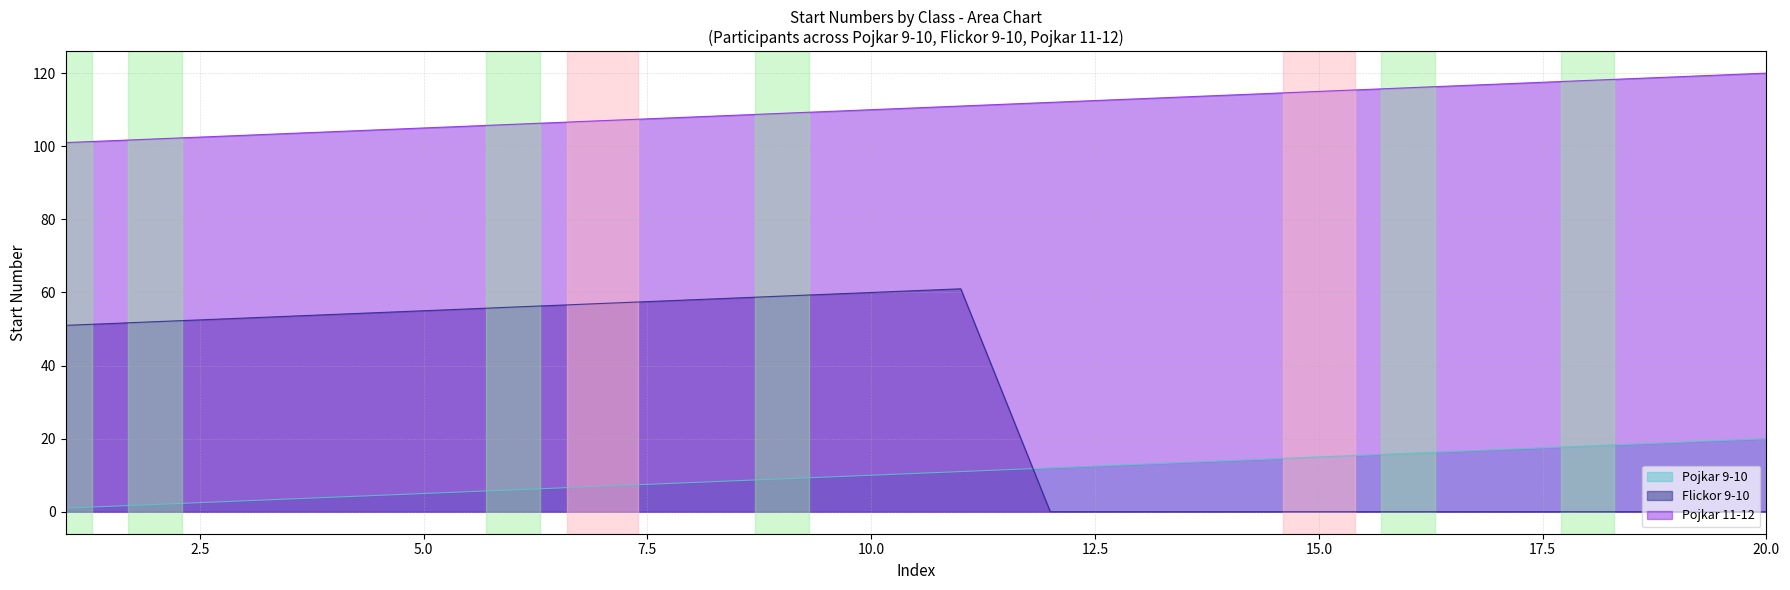

Does the chart have visible grid lines?

Yes